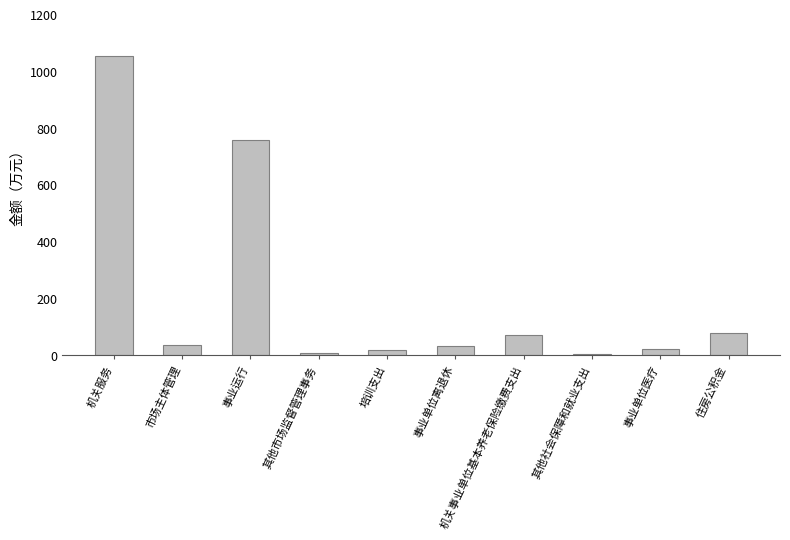

What is the difference between the maximum and minimum values?

1048.5